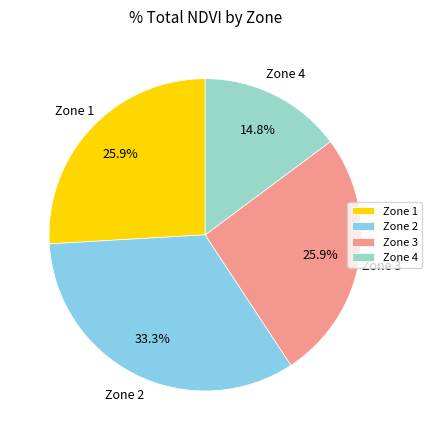

Between Zone 1 and Zone 2, which is larger?

Zone 2